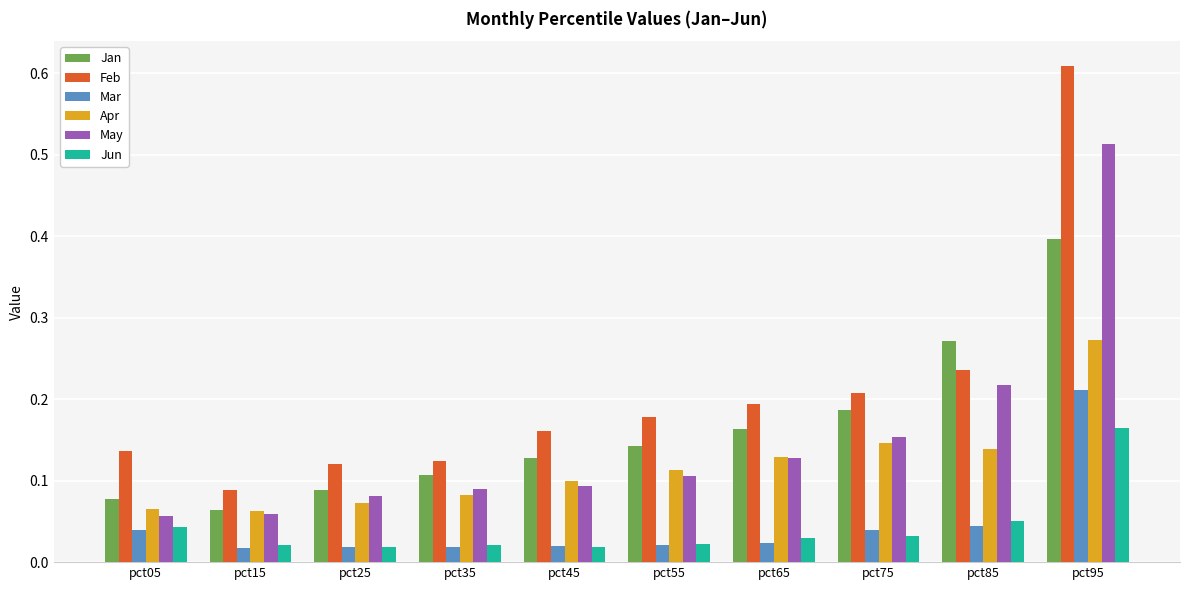

The Feb series shows 0.1 at pct15. True or false?

True